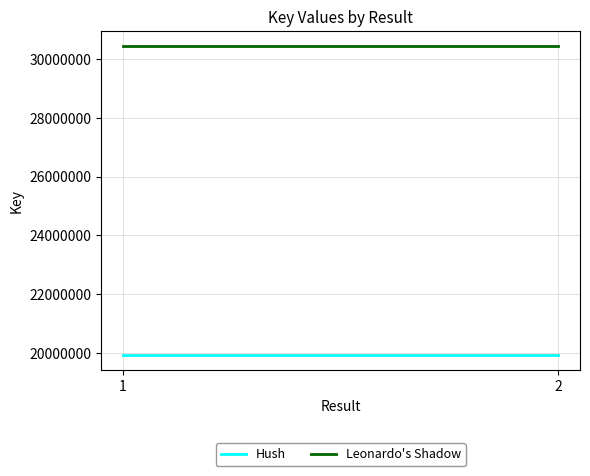

Is it true that Hush equals 19928114 at 2?

True